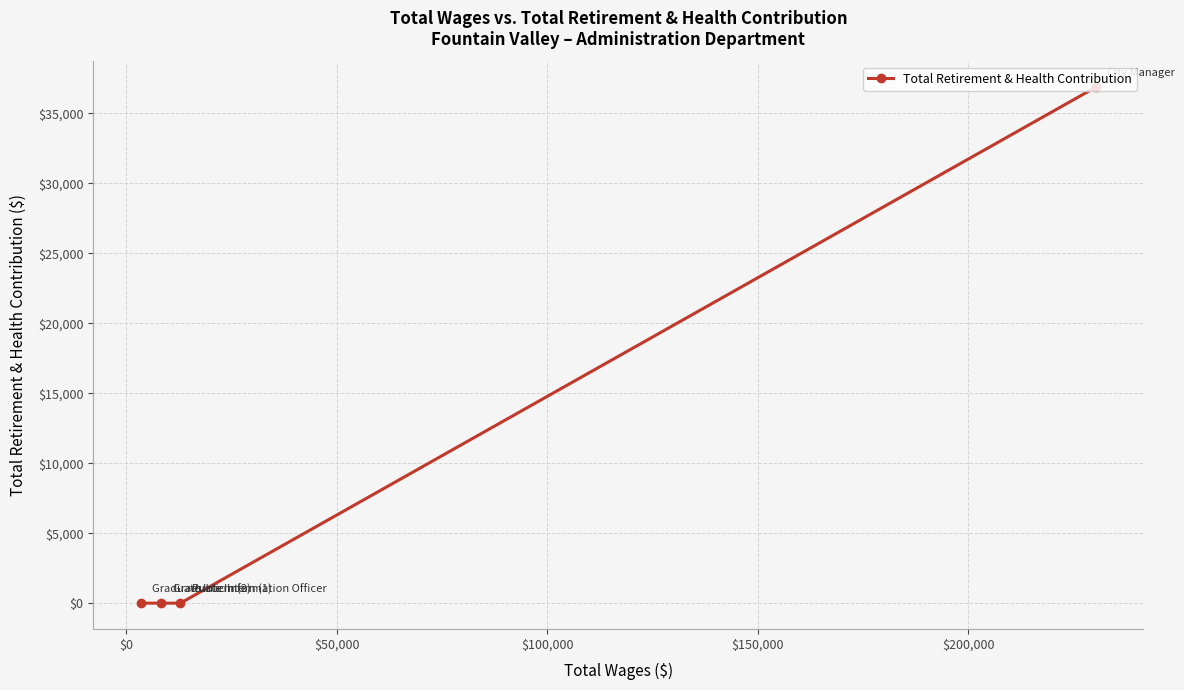

What is the difference between the maximum and minimum values?

36856